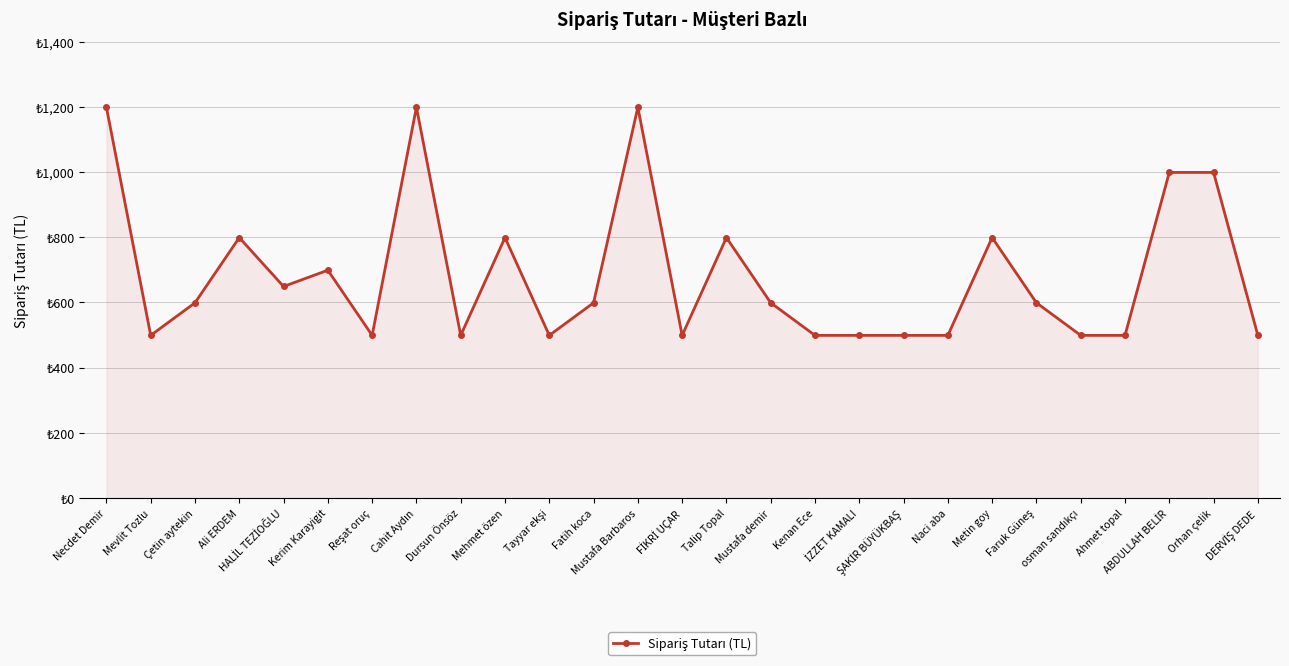

What is the label of the 4th point from the left?

Ali ERDEM